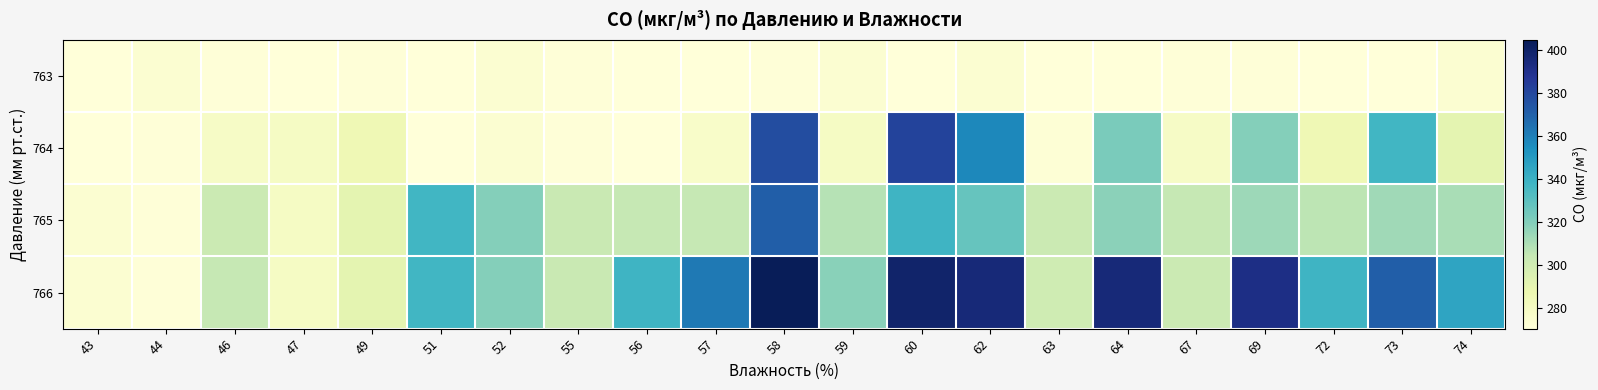

What is the minimum value shown in the chart?

270.5